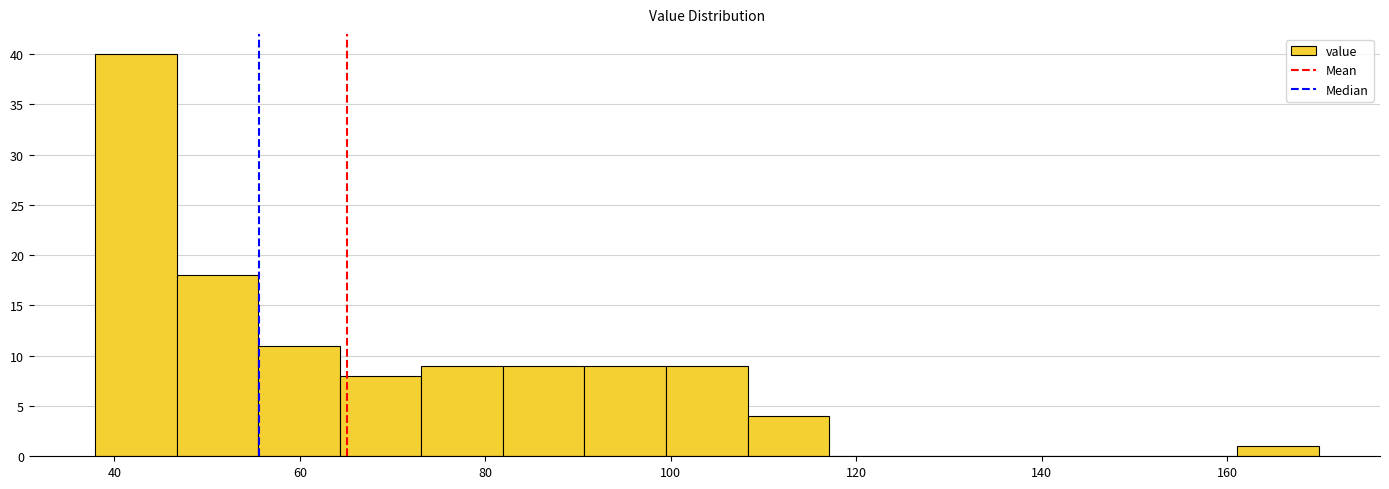

Reading left to right, transcribe this chart: for each bar, give the range it covers on the x-axis and its height. Neither the bar edges nor the heights are printed on the chart, so give them approximately, as read against the axes.

38 to 46: 40
46 to 56: 18
56 to 64: 11
64 to 74: 8
74 to 82: 9
82 to 90: 9
90 to 100: 9
100 to 108: 9
108 to 118: 4
118 to 126: 0
126 to 134: 0
134 to 144: 0
144 to 152: 0
152 to 162: 0
162 to 170: 1